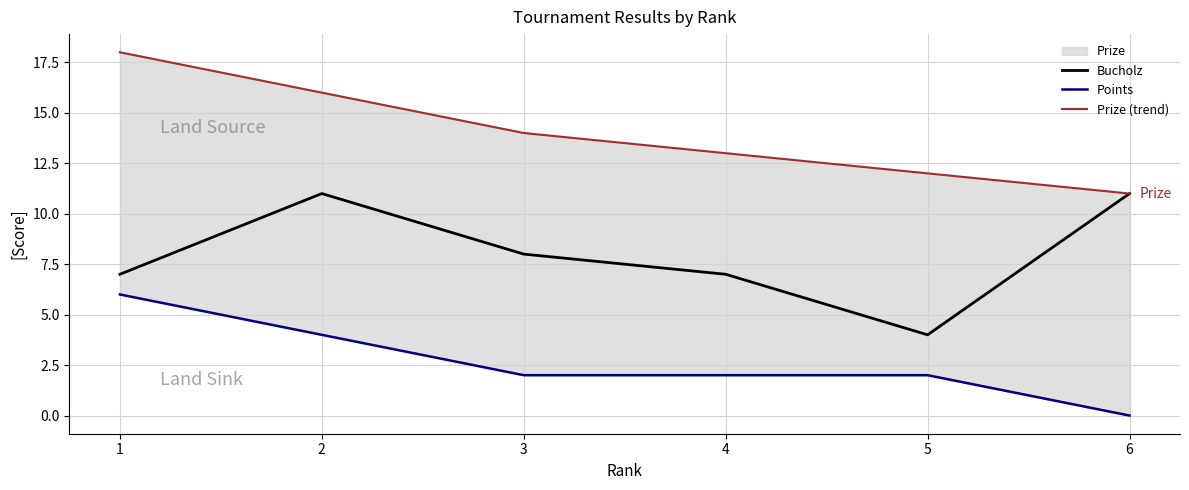

At how many categories does at least one series exceed 11?

5